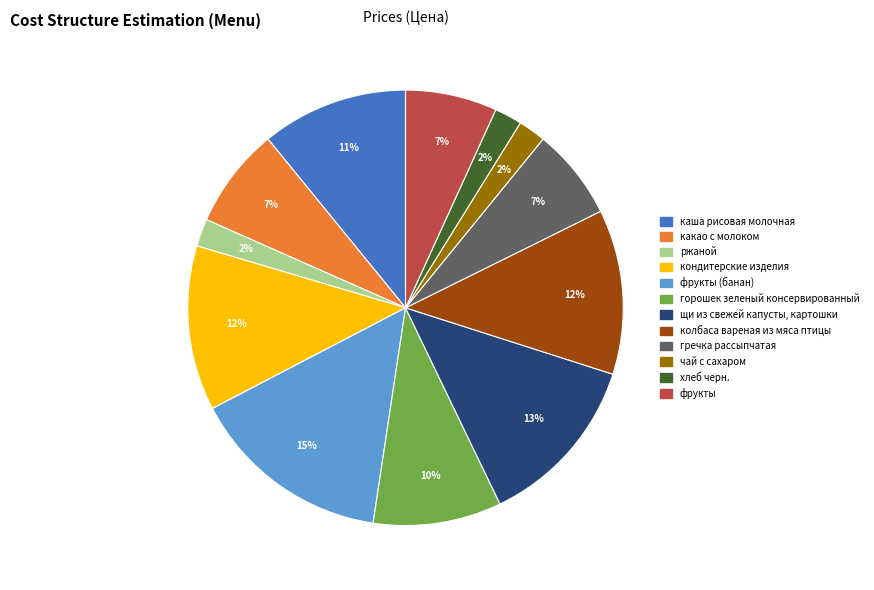

Is there a majority slice in this chart?

No